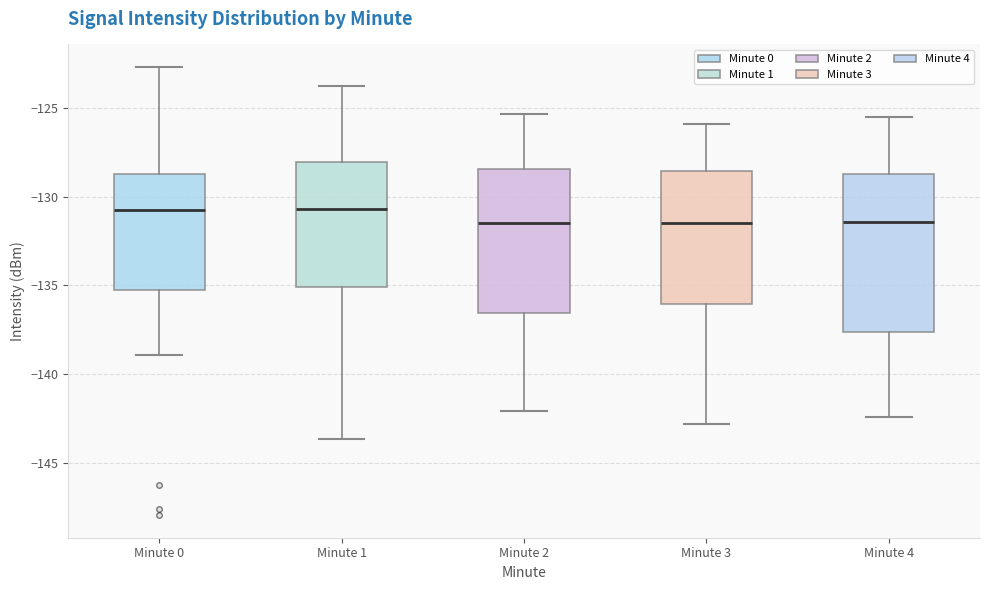

Reading left to right, read every box against the y-axis: the position of its median line, the range the box covers, and the ends of its whiskers. The values are not printed on the chart, so give them approximately, as read against the axis.

Minute 0: median -131.0, box -135.0 to -128.5, whiskers -139.0 to -122.5
Minute 1: median -130.5, box -135.0 to -128.0, whiskers -143.5 to -124.0
Minute 2: median -131.5, box -136.5 to -128.5, whiskers -142.0 to -125.5
Minute 3: median -131.5, box -136.0 to -128.5, whiskers -143.0 to -126.0
Minute 4: median -131.5, box -137.5 to -128.5, whiskers -142.5 to -125.5